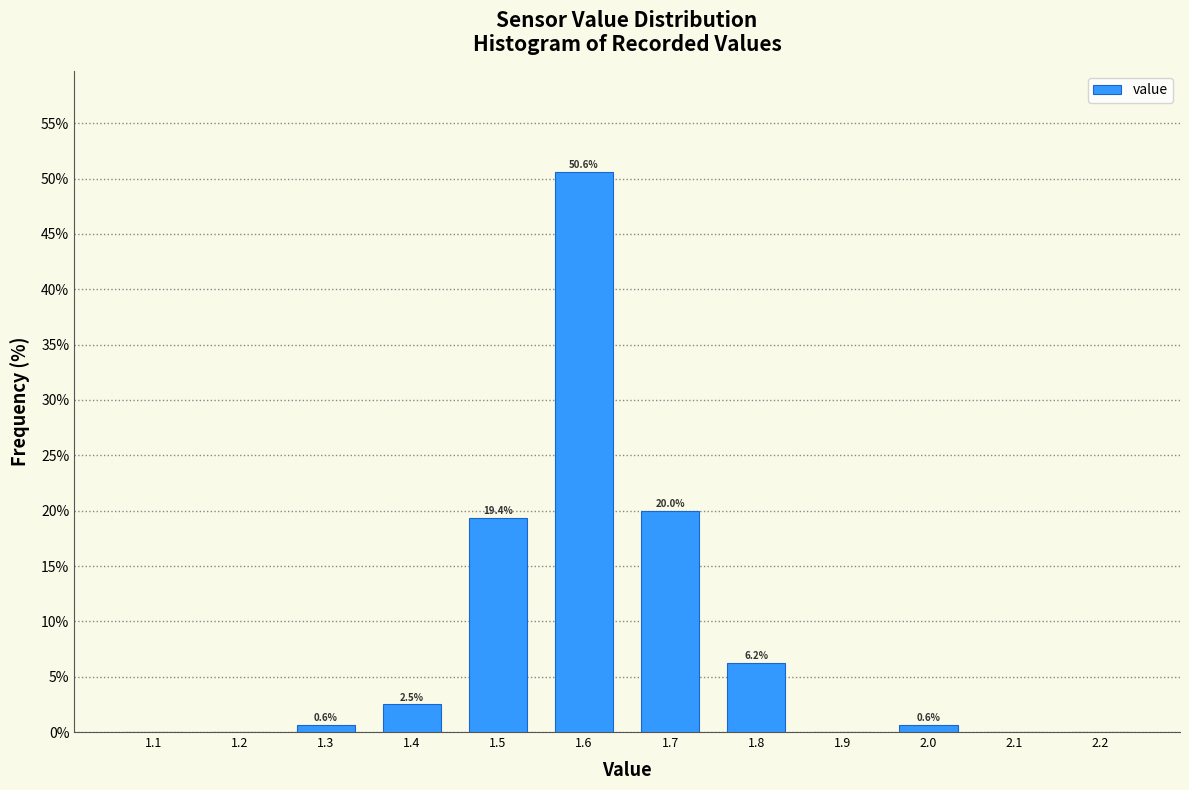

What is the greatest value displayed?

50.6